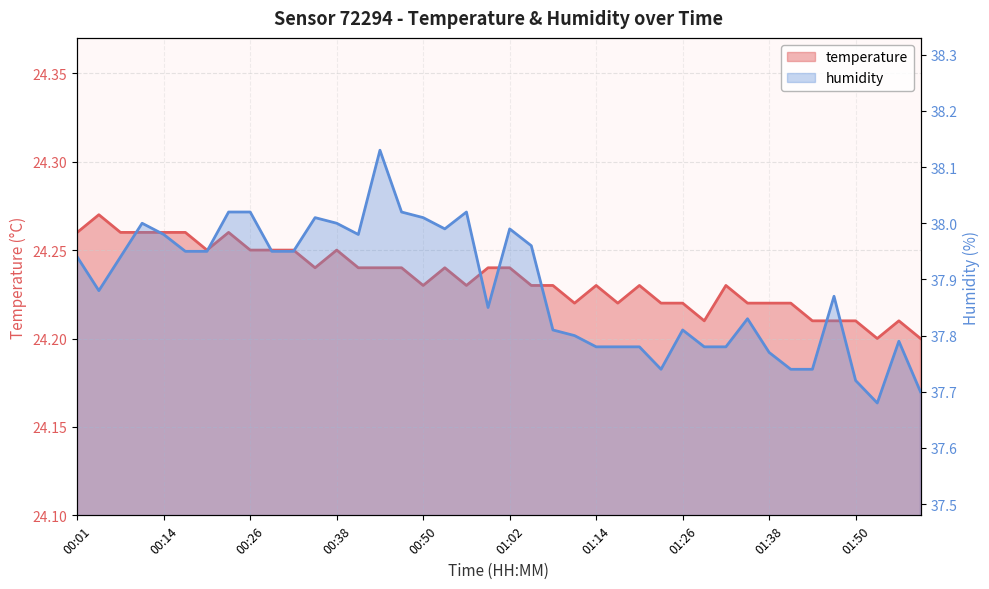

What is the difference between the maximum and minimum values in the temperature series?

0.1